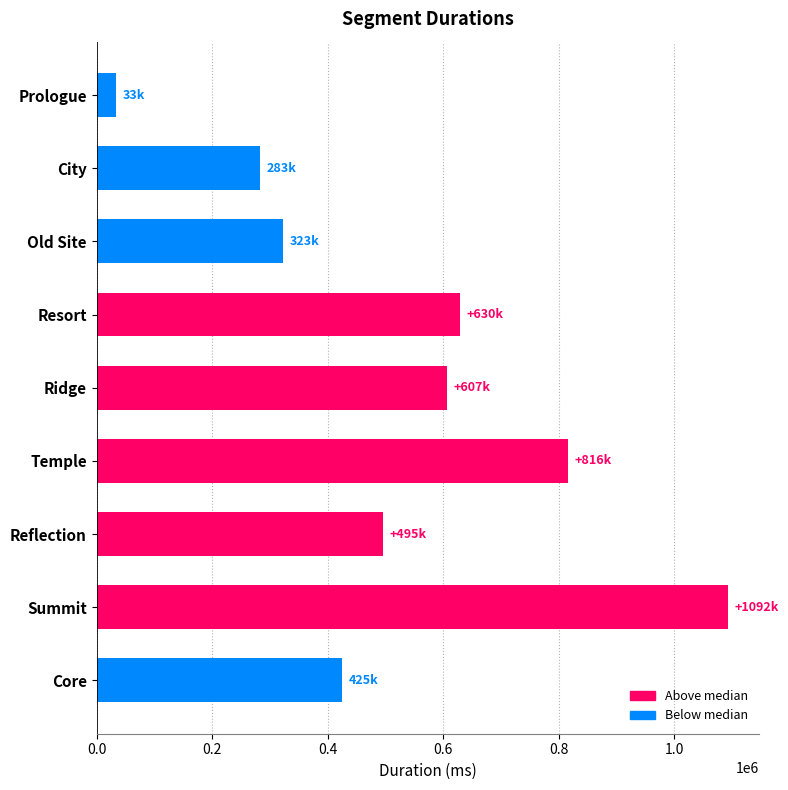

Reading top to bottom, list all the values displayed in this chart.

33494	283305	322979	629666	606790	816284	495390	1092320	425307